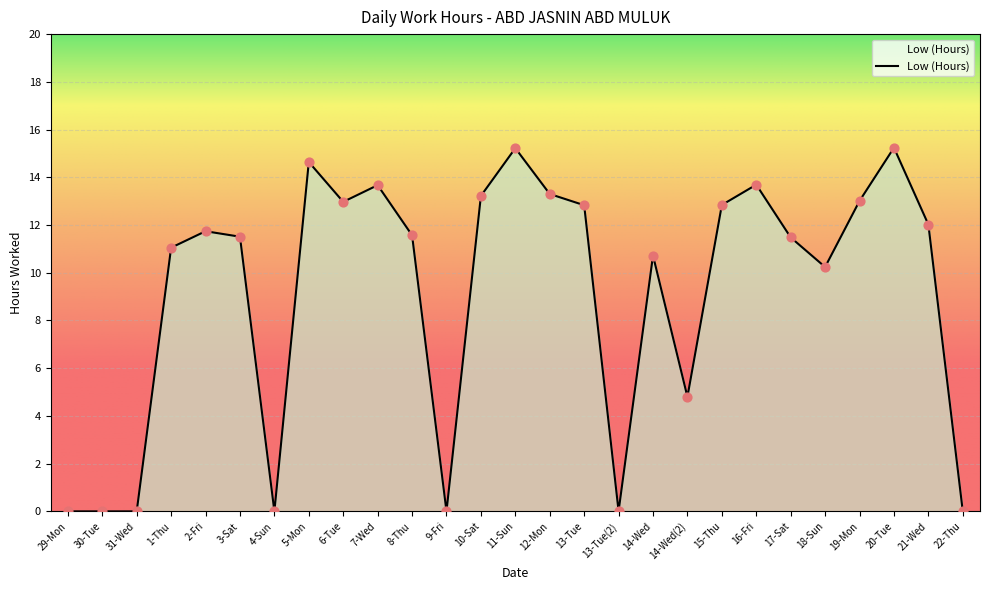

Which has a higher value, 18-Sun or 16-Fri?

16-Fri